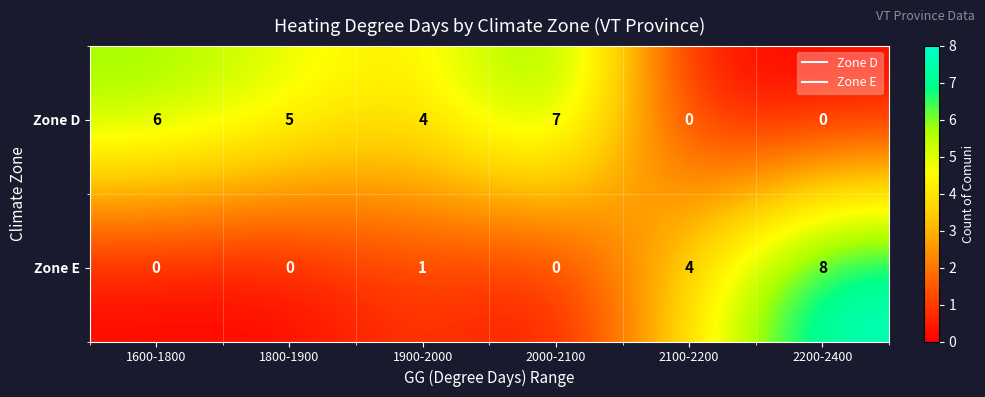

How many Zone D values are between 0 and 6?

5